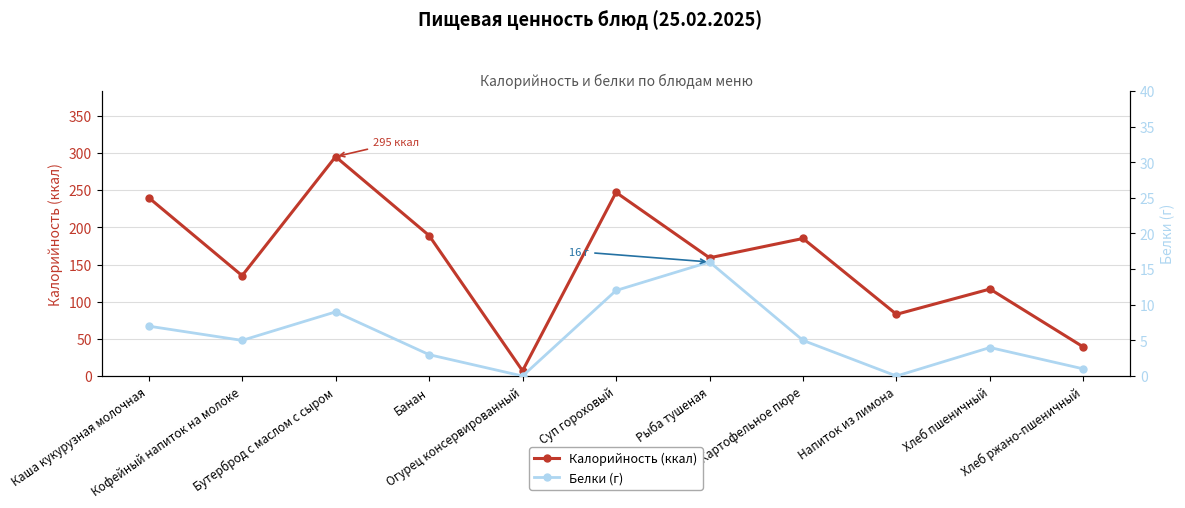

What is the difference between the highest and lowest values at Напиток из лимона?

83